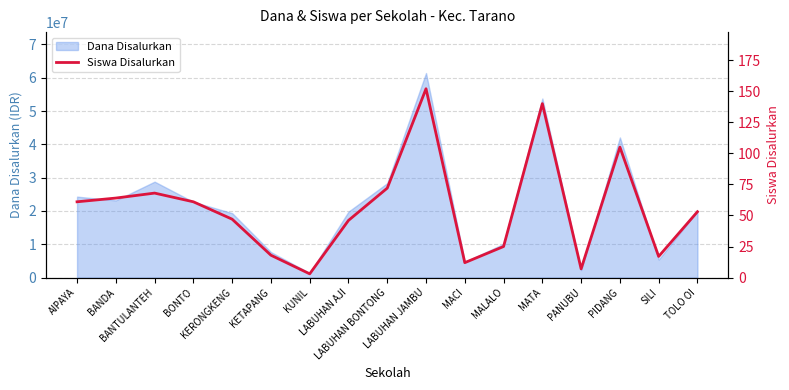

What is the label of the 8th point from the right?

LABUHAN JAMBU